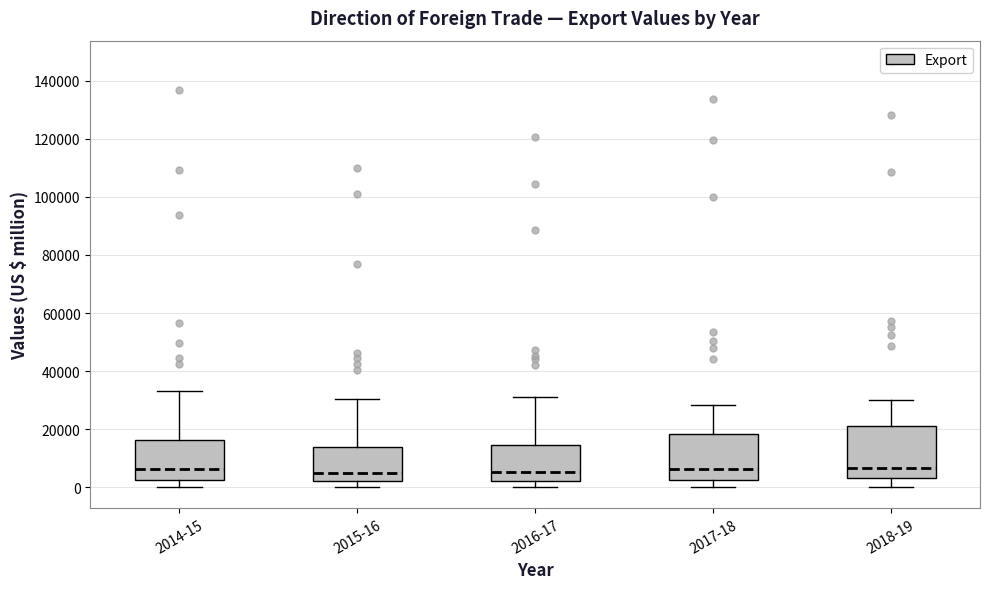

Reading left to right, transcribe this box plot: for each box, give where its median line is, the range the box spans, and where its two whiskers end, as read against the y-axis. The values are not printed on the chart, so give them approximately, as read against the axis.

2014-15: median 6000, box 2000 to 16000, whiskers 0 to 34000
2015-16: median 6000, box 2000 to 14000, whiskers 0 to 30000
2016-17: median 6000, box 2000 to 14000, whiskers 0 to 32000
2017-18: median 6000, box 2000 to 18000, whiskers 0 to 28000
2018-19: median 6000, box 4000 to 22000, whiskers 0 to 30000